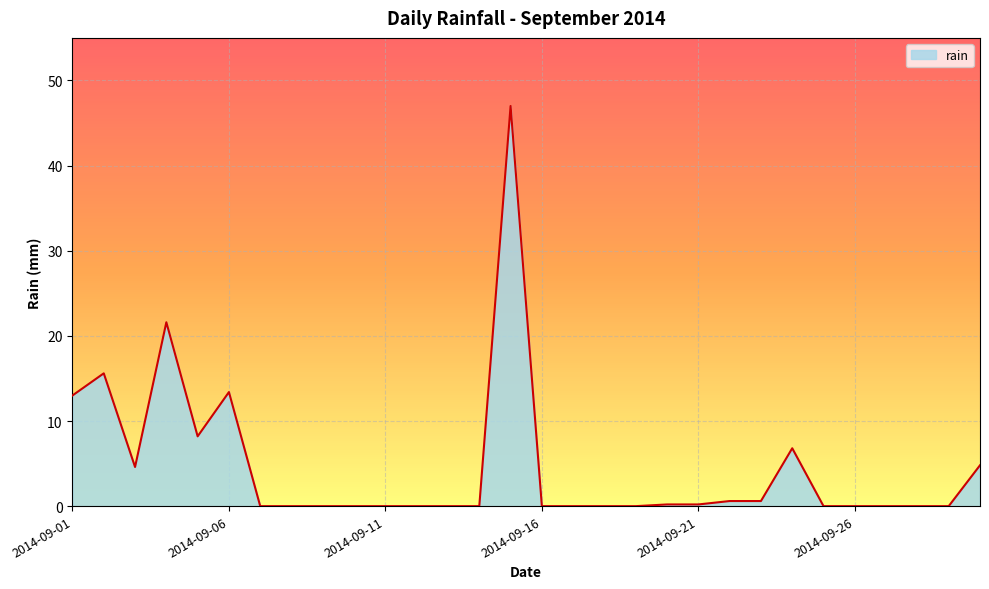

What is the maximum value shown in the chart?

47.0